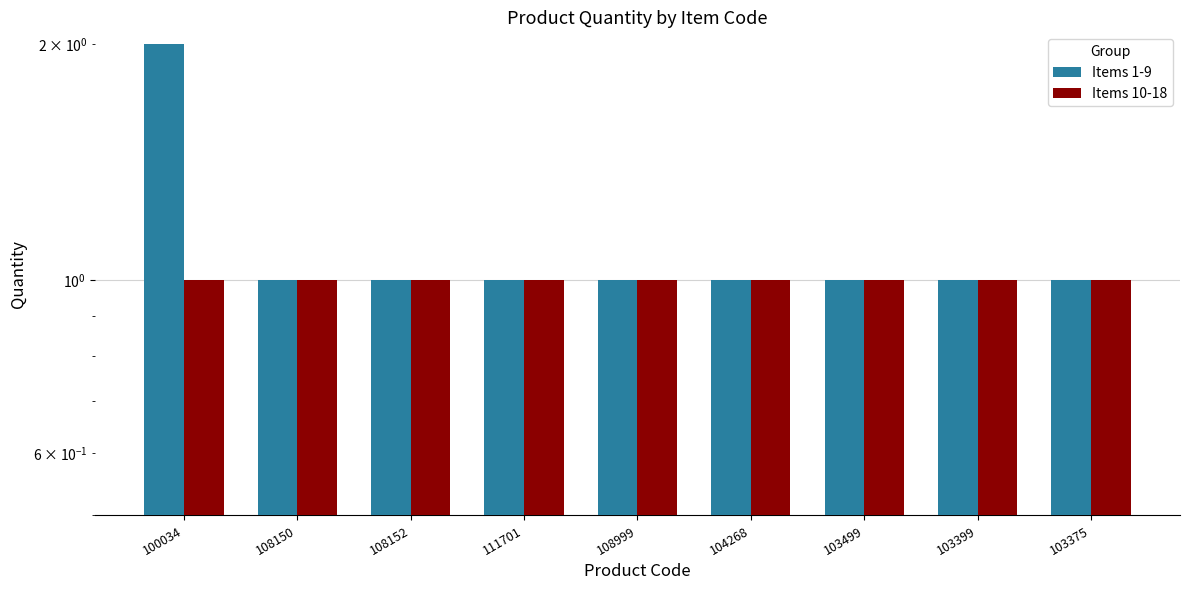

What is the total value across all series at 108150?

2